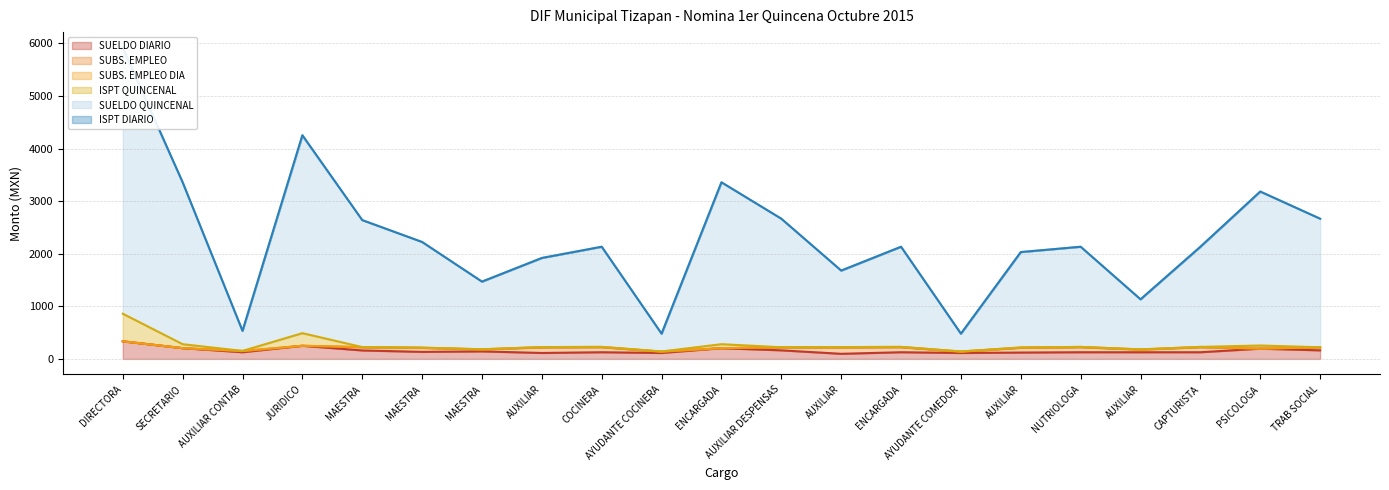

What is the difference between the highest and lowest values at TRAB SOCIAL?

2503.7